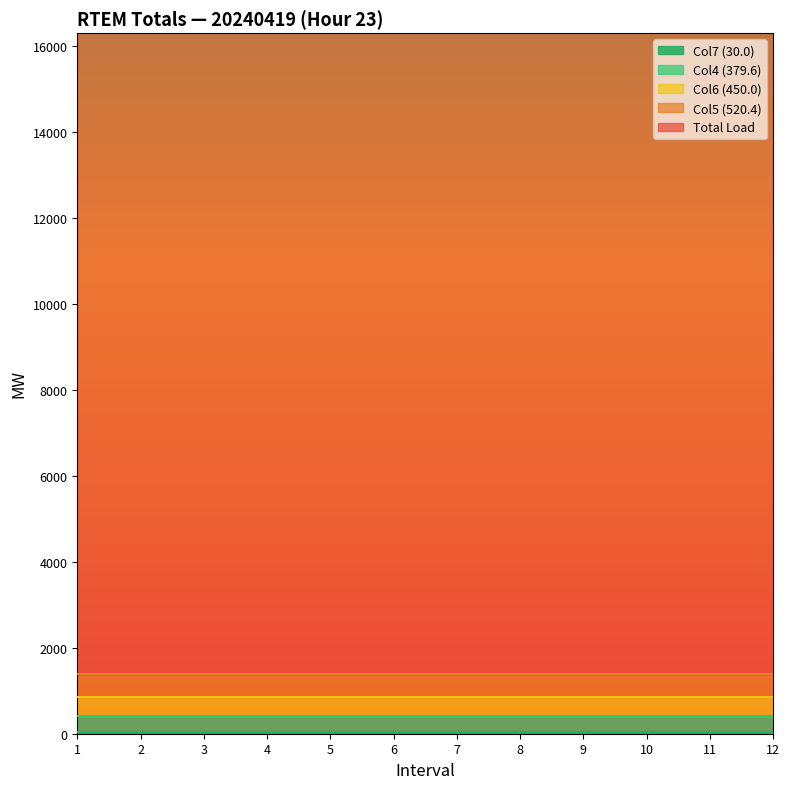

At which category is the sum across all series the highest?

1